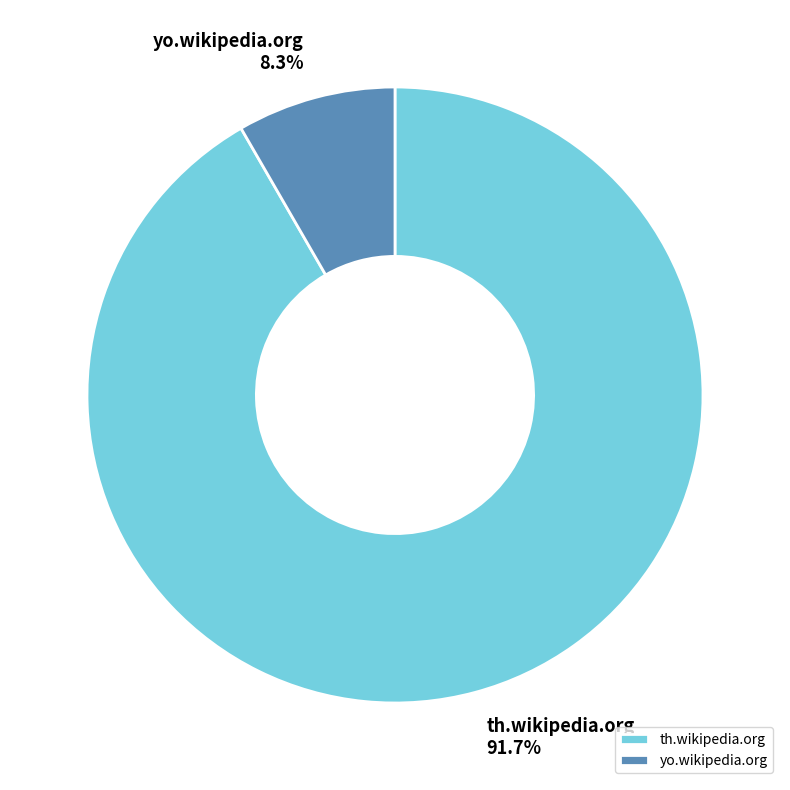

Between yo.wikipedia.org and th.wikipedia.org, which is larger?

th.wikipedia.org